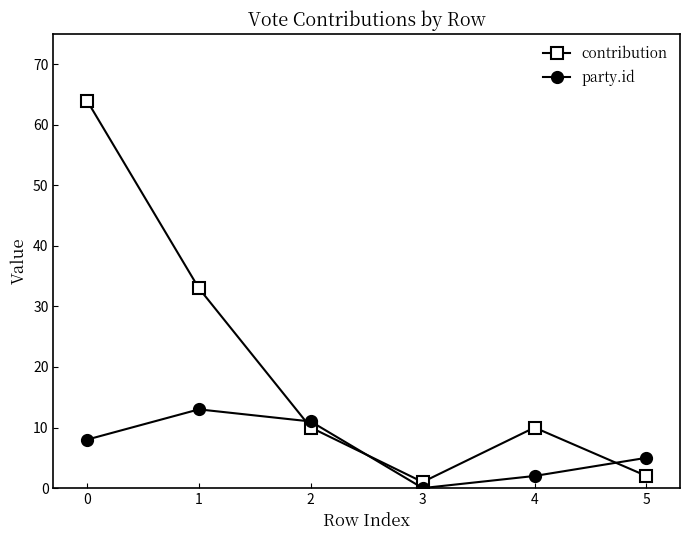

Is this an area chart (filled region under the line)?

No